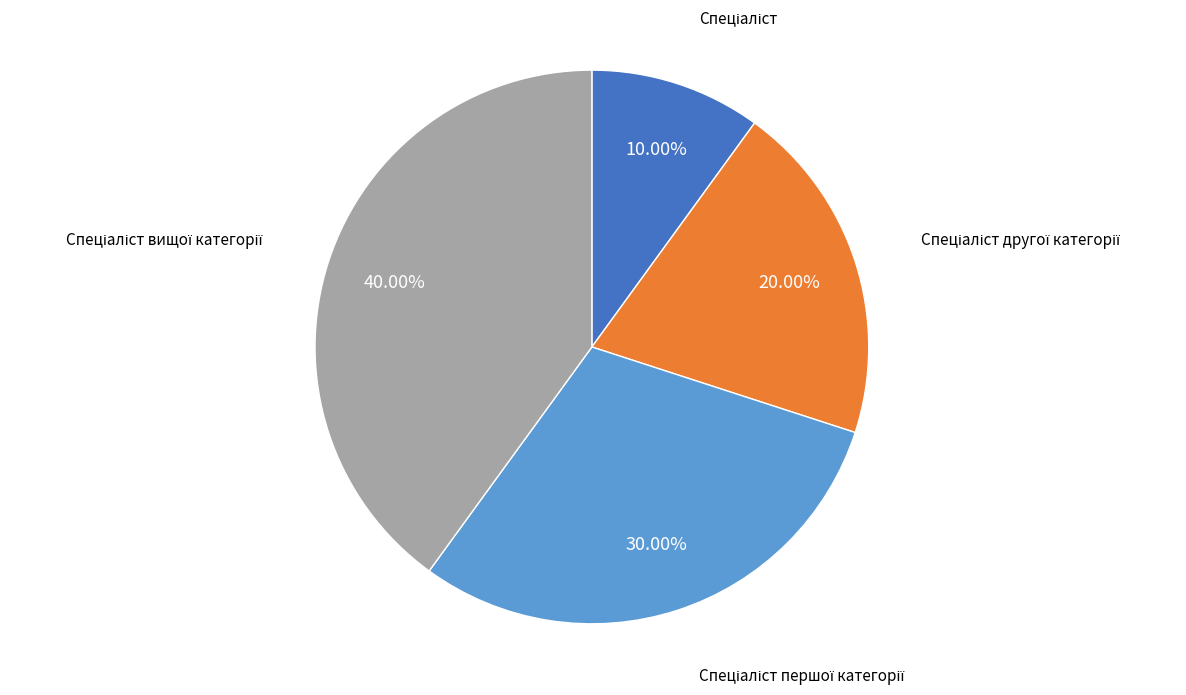

Count the number of slices in the pie.

4